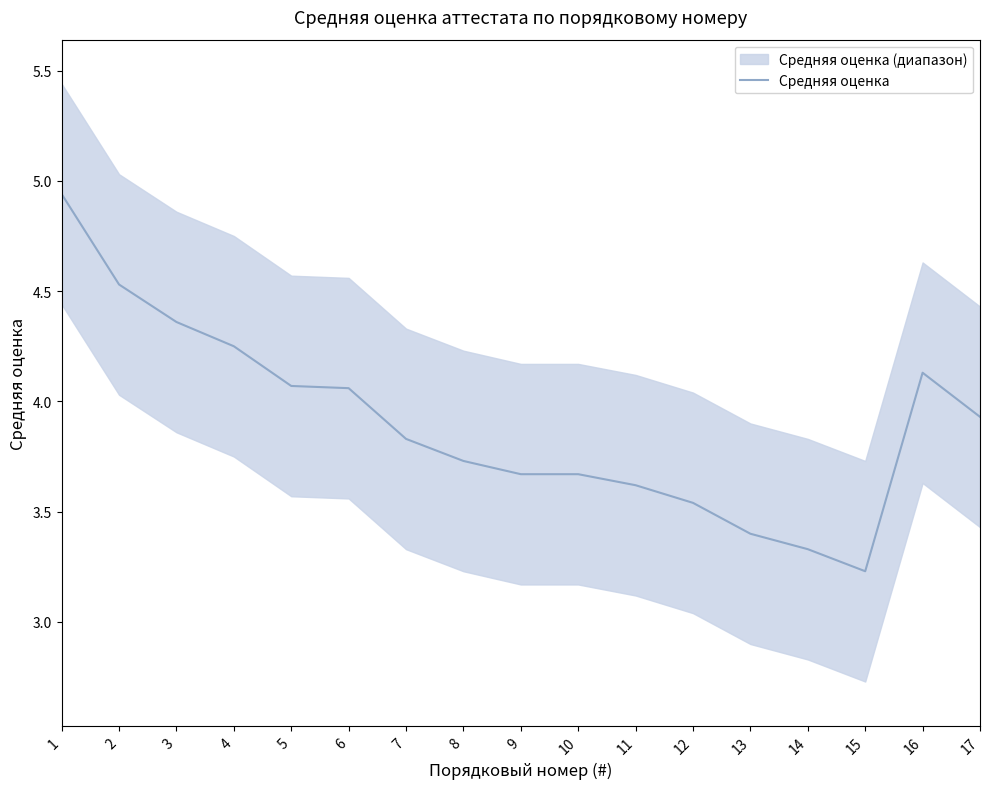

Reading left to right, list all the values displayed in this chart.

1=4.9	2=4.5	3=4.4	4=4.2	5=4.1	6=4.1	7=3.8	8=3.7	9=3.7	10=3.7	11=3.6	12=3.5	13=3.4	14=3.3	15=3.2	16=4.1	17=3.9